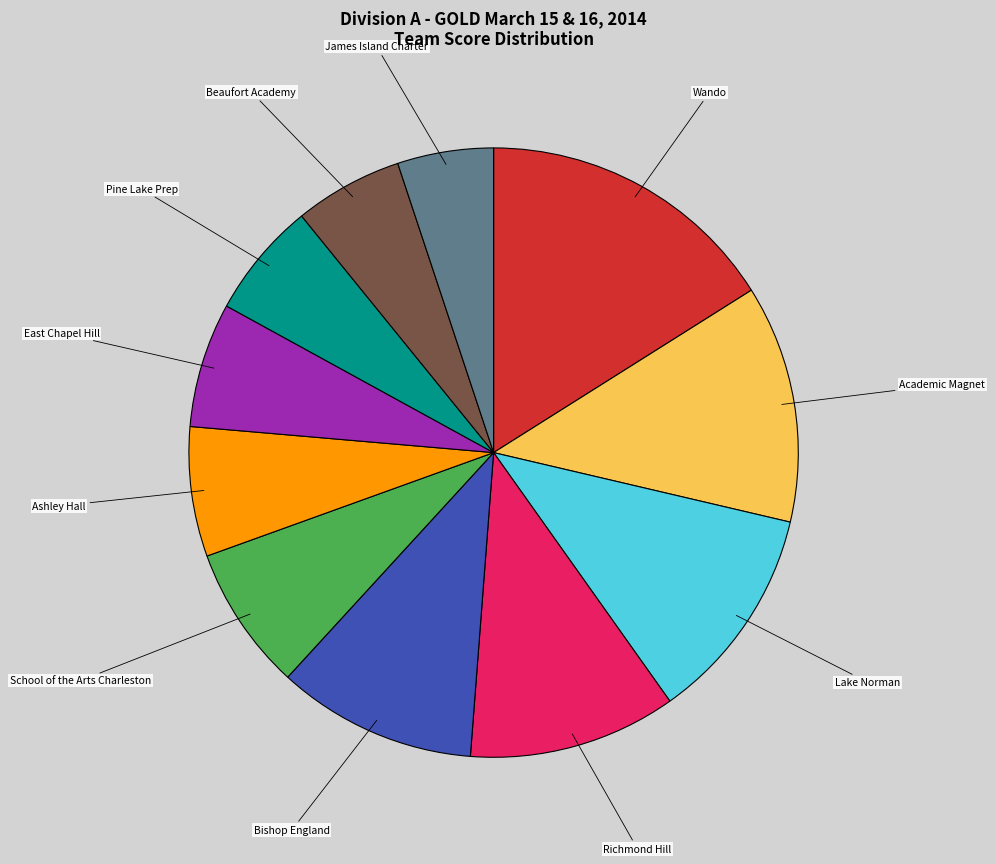

Is there any slice that represents more than half of the pie?

No